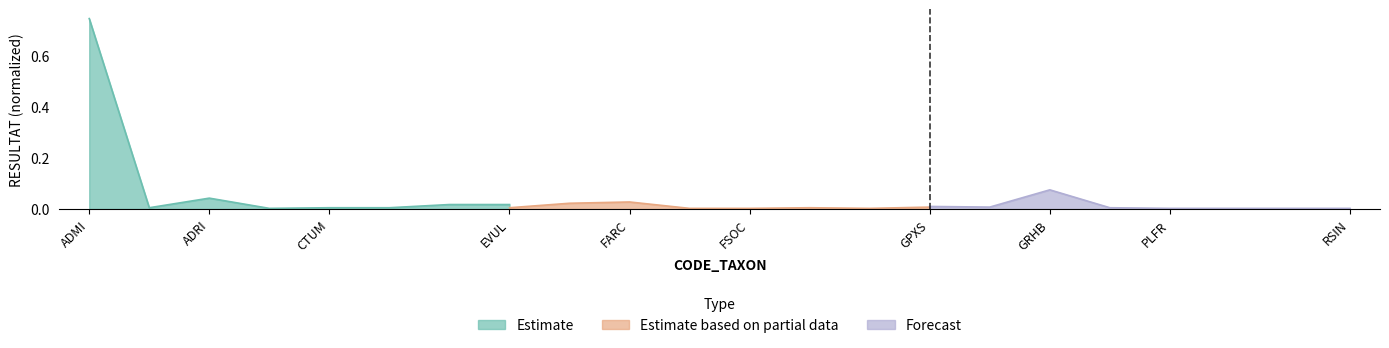

At CTUM, list the series in order from smallest to largest.

Estimate based on partial data, Forecast, Estimate